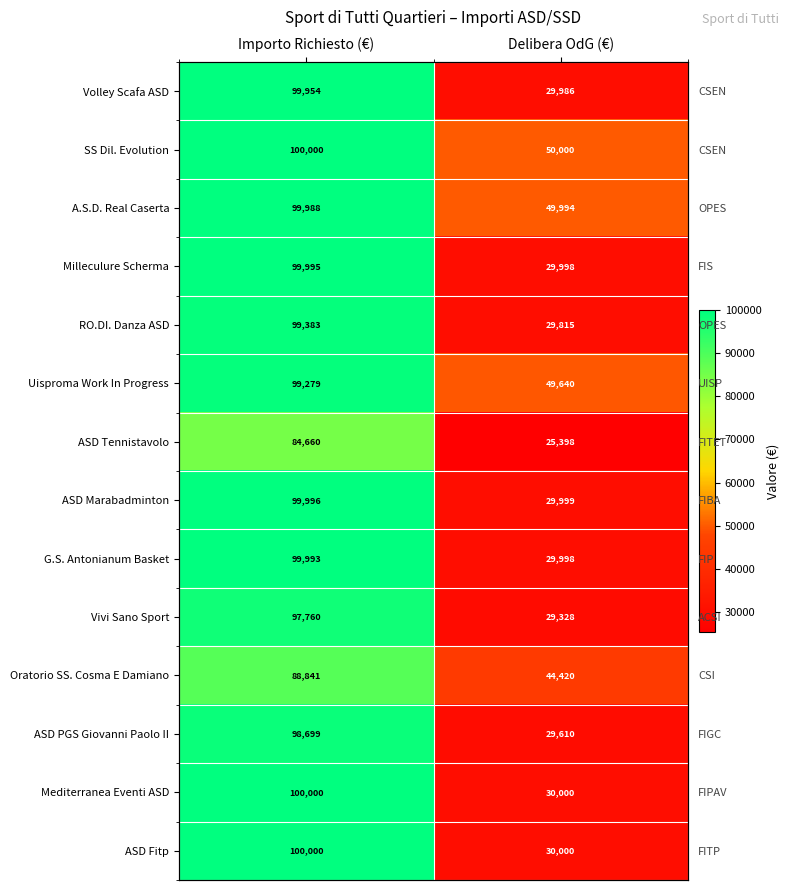

What is the difference between the ASD Fitp values at Delibera OdG (€) and Importo Richiesto (€)?

70000.0